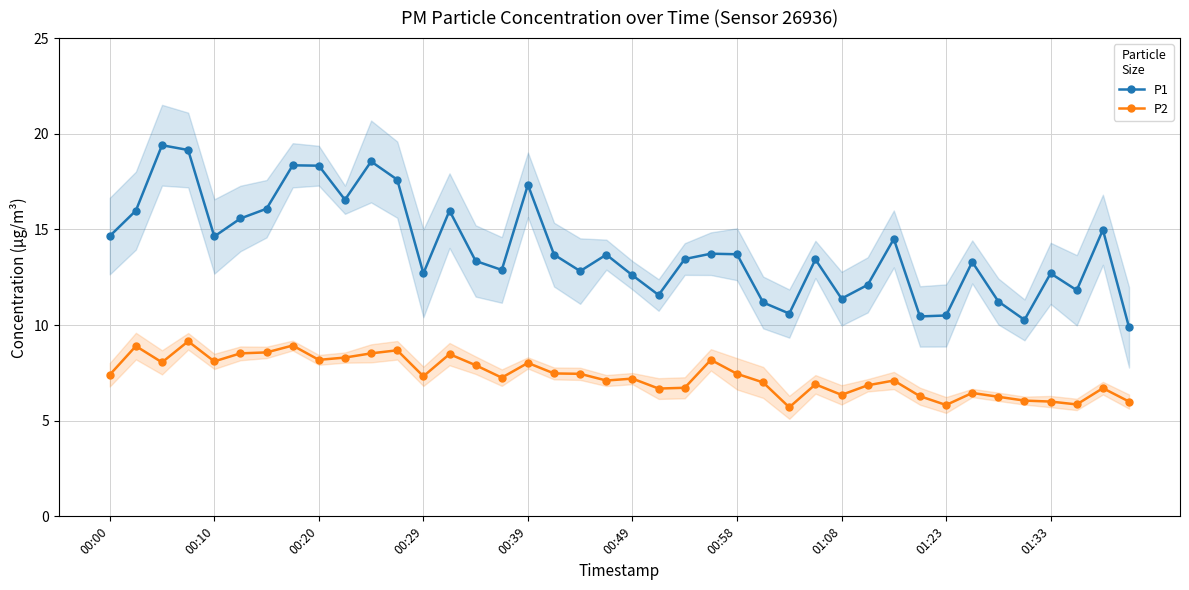

True or false: P2 and P1 intersect in this chart.

False